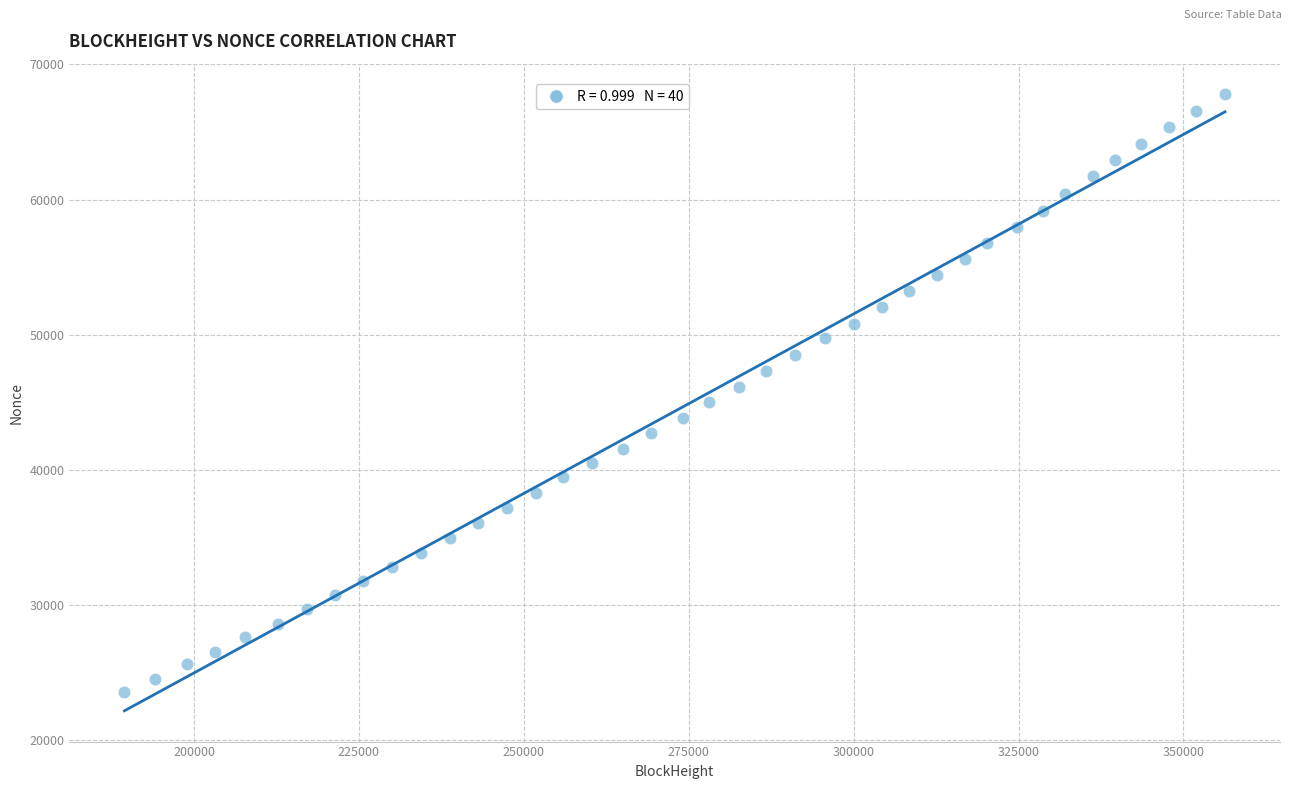

What is the range of Y values (max minus min)?

44194